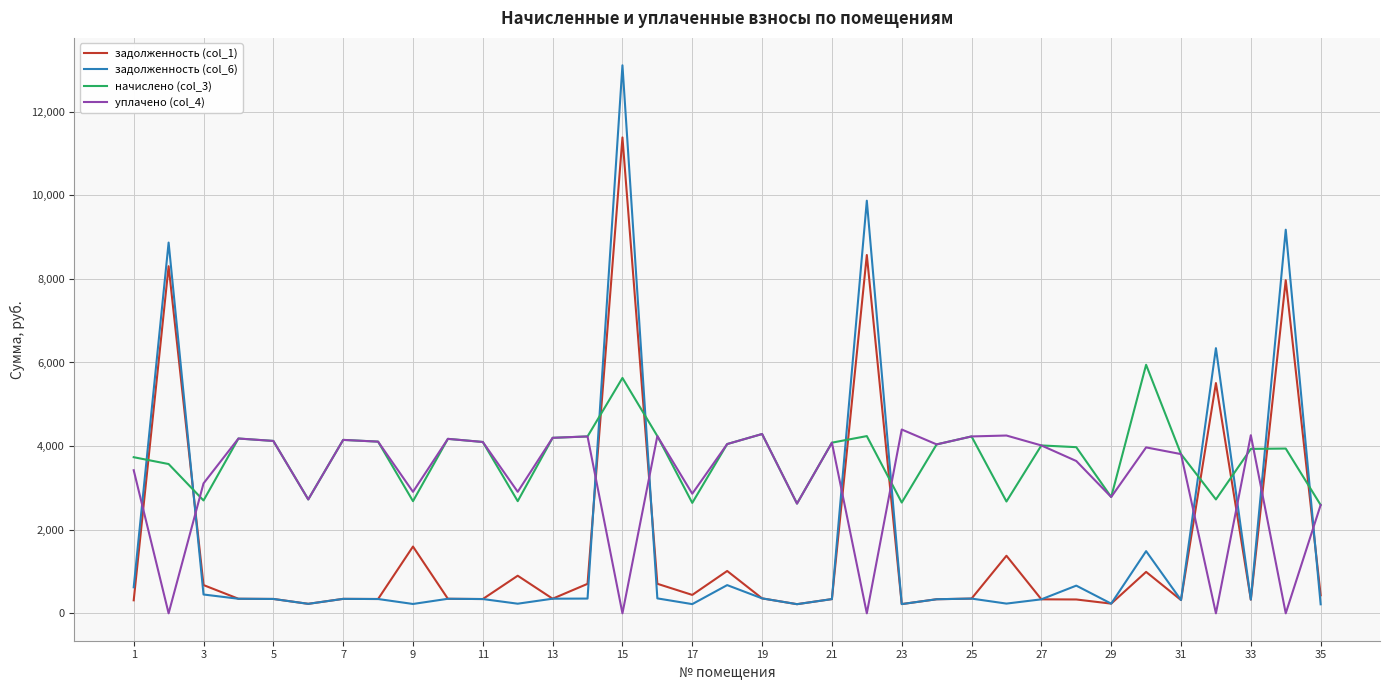

Which series ends up on top after the final intersection of уплачено (col_4) and задолженность (col_6)?

уплачено (col_4)